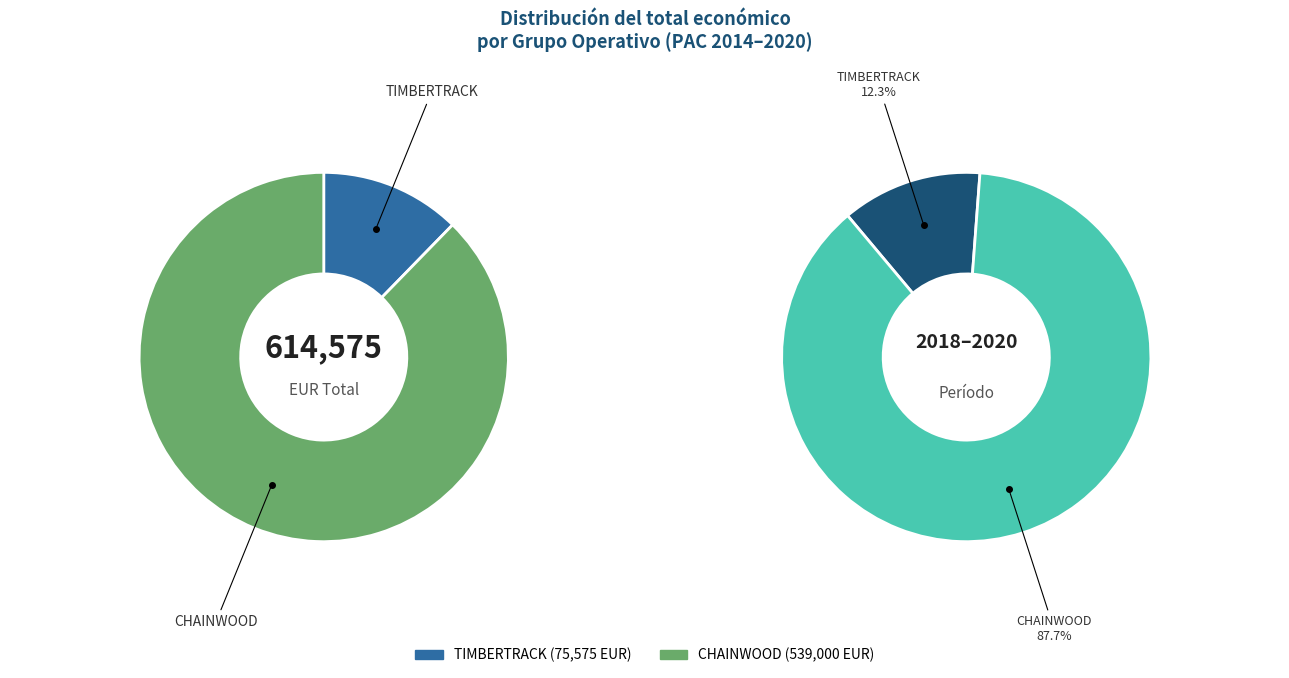

Which category has the smallest portion of the pie?

TIMBERTRACK